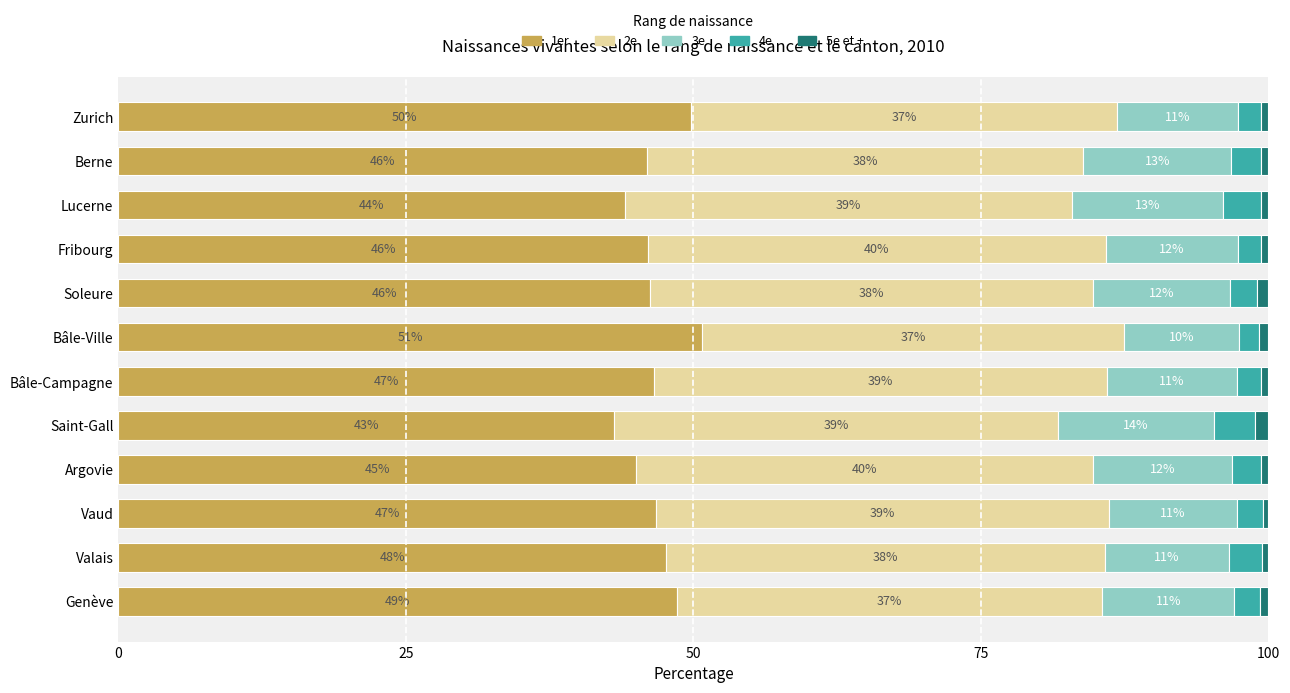

What is the maximum value for 1er?

50.7